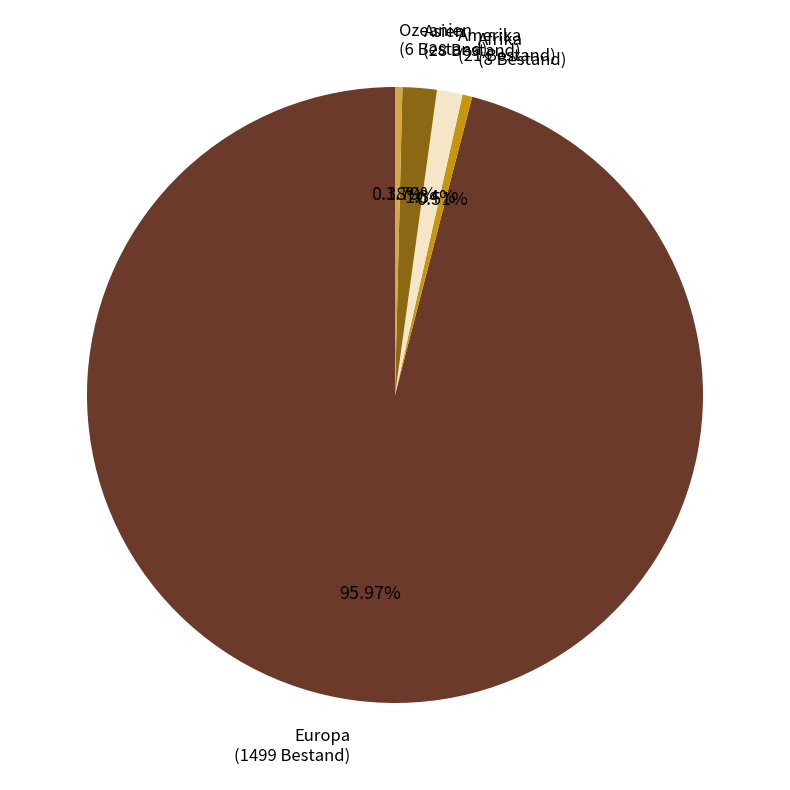

The Europa slice represents 83% of the pie. True or false?

False